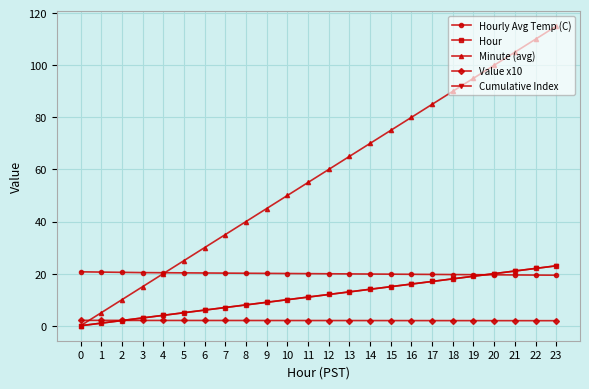

What is the value of the Minute (avg) point at the 7th from the left?

30.0